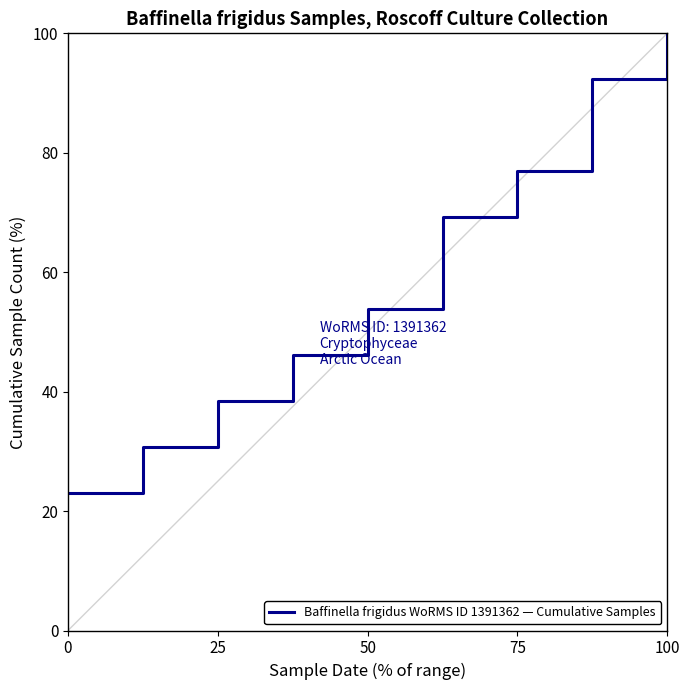

Count the number of categories in the chart.

9